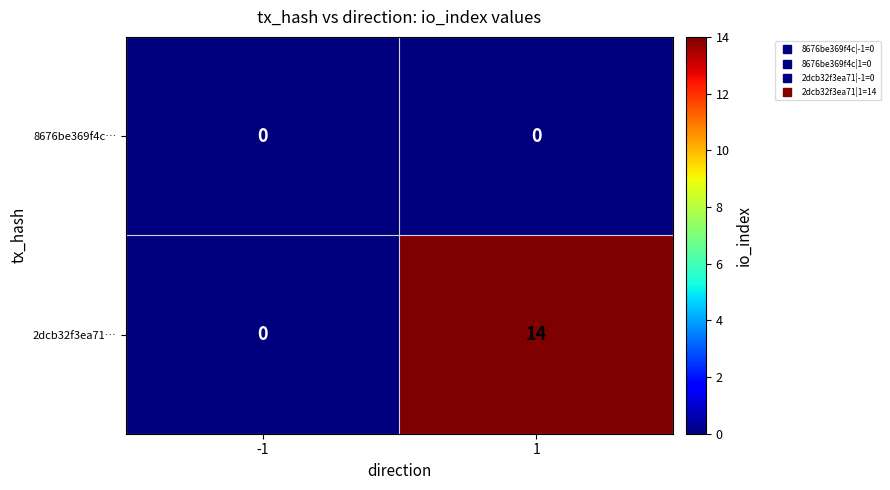

What is the highest value of the 2dcb32f3ea71… series?

14